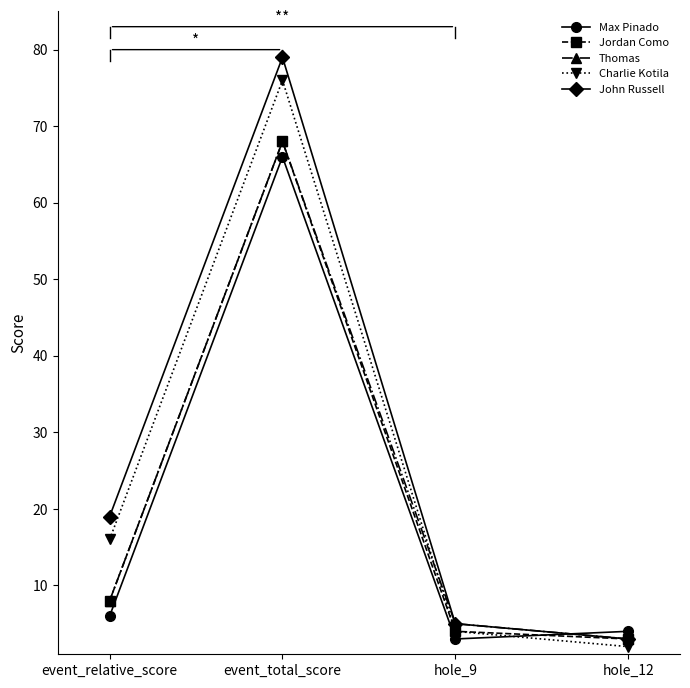

True or false: Charlie Kotila has more than 1 interior local peaks.

False